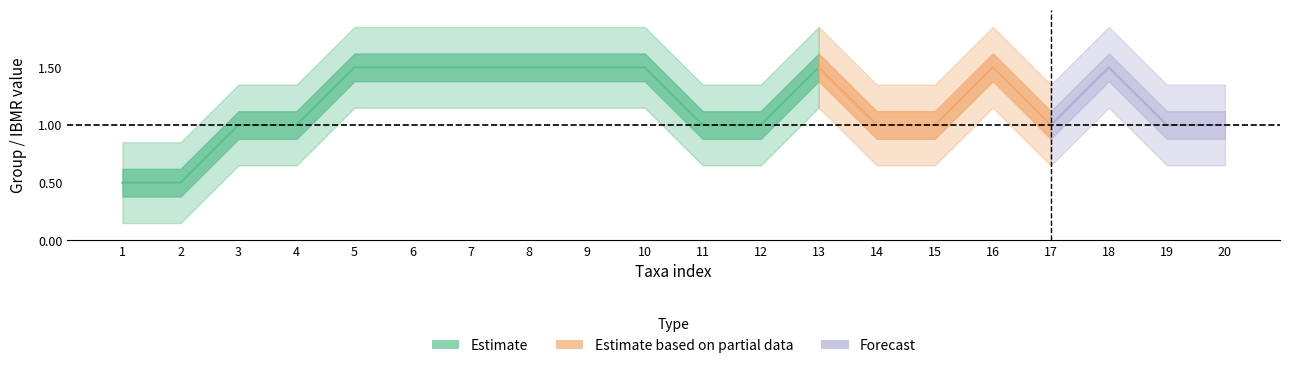

True or false: ibmr_values has more than 0 interior local peaks.

True